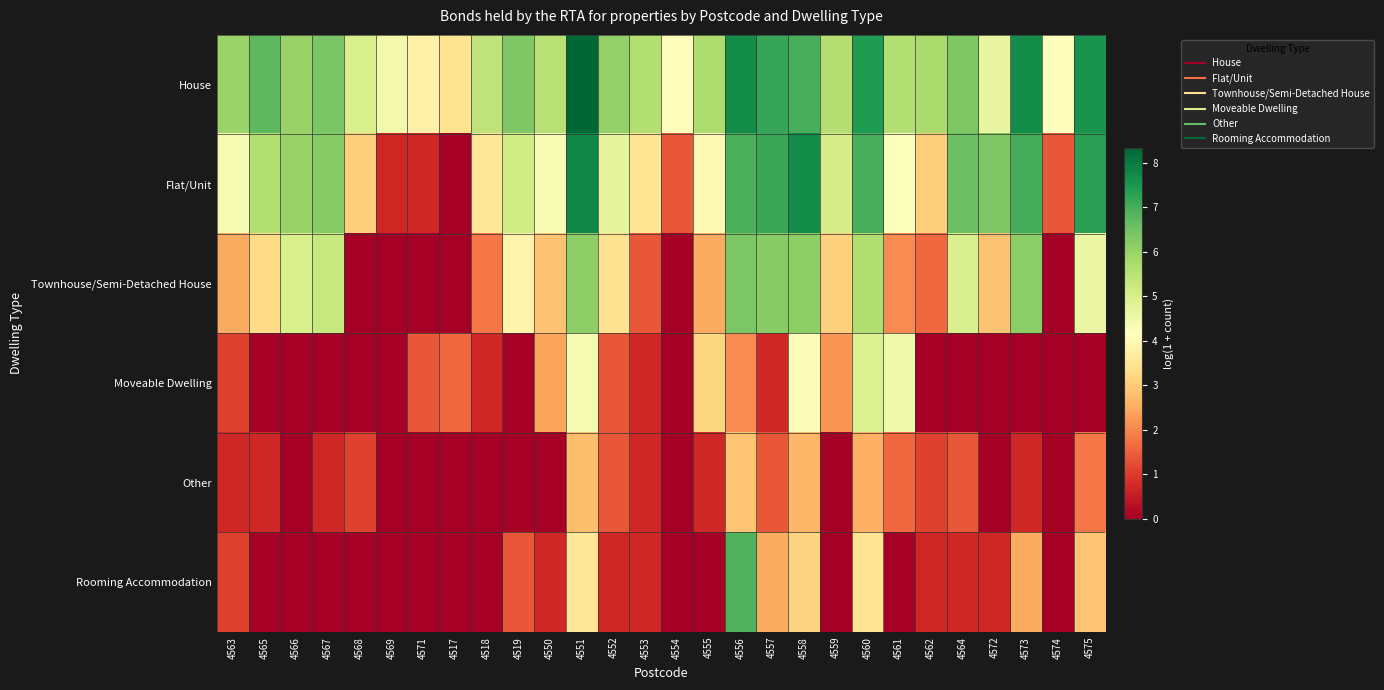

Reading left to right, what are all the values shown in this chart?

House: 4563=6.0	4565=6.7	4566=6.0	4567=6.4	4568=5.0	4569=4.4	4571=3.8	4517=3.4	4518=5.4	4519=6.3	4550=5.5	4551=8.3	4552=6.1	4553=5.6	4554=4.1	4555=5.7	4556=7.7	4557=7.2	4558=7.0	4559=5.6	4560=7.4	4561=5.6	4562=5.8	4564=6.3	4572=4.6	4573=7.7	4574=4.1	4575=7.6
Flat/Unit: 4563=4.3	4565=5.6	4566=6.0	4567=6.2	4568=3.0	4569=0.7	4571=0.7	4517=0.0	4518=3.5	4519=5.1	4550=4.3	4551=7.8	4552=4.7	4553=3.5	4554=1.4	4555=4.0	4556=7.0	4557=7.1	4558=7.7	4559=5.1	4560=7.0	4561=4.2	4562=3.0	4564=6.6	4572=6.3	4573=7.0	4574=1.4	4575=7.3
Townhouse/Semi-Detached House: 4563=2.5	4565=3.3	4566=5.0	4567=5.3	4568=0.0	4569=0.0	4571=0.0	4517=0.0	4518=1.8	4519=3.9	4550=2.8	4551=6.1	4552=3.4	4553=1.4	4554=0.0	4555=2.5	4556=6.4	4557=6.2	4558=6.1	4559=3.1	4560=5.6	4561=2.1	4562=1.6	4564=5.0	4572=2.8	4573=6.2	4574=0.0	4575=4.6
Moveable Dwelling: 4563=1.1	4565=0.0	4566=0.0	4567=0.0	4568=0.0	4569=0.0	4571=1.4	4517=1.6	4518=0.7	4519=0.0	4550=2.4	4551=4.4	4552=1.4	4553=0.7	4554=0.0	4555=3.2	4556=2.1	4557=0.7	4558=4.2	4559=2.2	4560=4.9	4561=4.5	4562=0.0	4564=0.0	4572=0.0	4573=0.0	4574=0.0	4575=0.0
Other: 4563=0.7	4565=0.7	4566=0.0	4567=0.7	4568=1.1	4569=0.0	4571=0.0	4517=0.0	4518=0.0	4519=0.0	4550=0.0	4551=2.8	4552=1.4	4553=0.7	4554=0.0	4555=0.7	4556=2.9	4557=1.4	4558=2.6	4559=0.0	4560=2.6	4561=1.6	4562=1.1	4564=1.4	4572=0.0	4573=0.7	4574=0.0	4575=1.8
Rooming Accommodation: 4563=1.1	4565=0.0	4566=0.0	4567=0.0	4568=0.0	4569=0.0	4571=0.0	4517=0.0	4518=0.0	4519=1.4	4550=0.7	4551=3.5	4552=0.7	4553=0.7	4554=0.0	4555=0.0	4556=6.9	4557=2.5	4558=3.1	4559=0.0	4560=3.5	4561=0.0	4562=0.7	4564=0.7	4572=0.7	4573=2.5	4574=0.0	4575=2.9